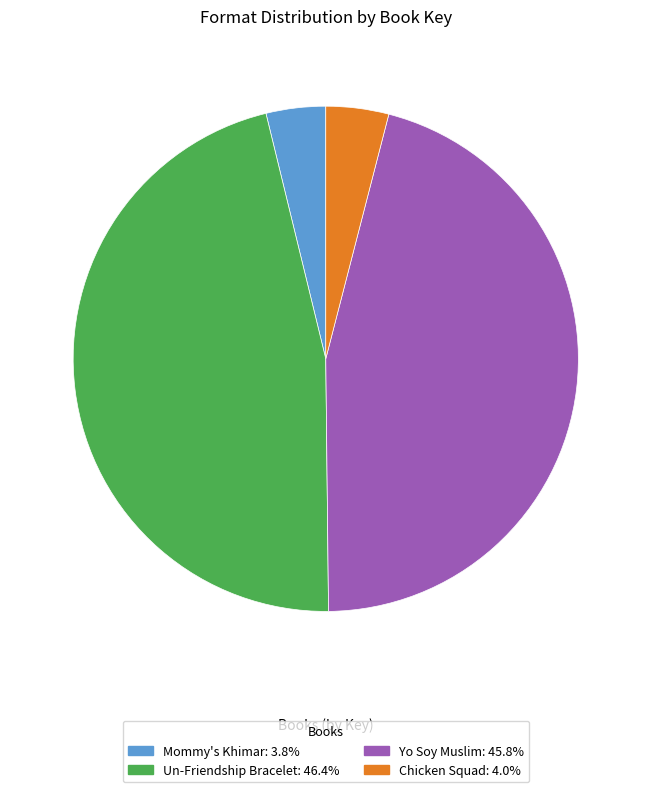

Does Mommy's Khimar represent more than half of the total?

No